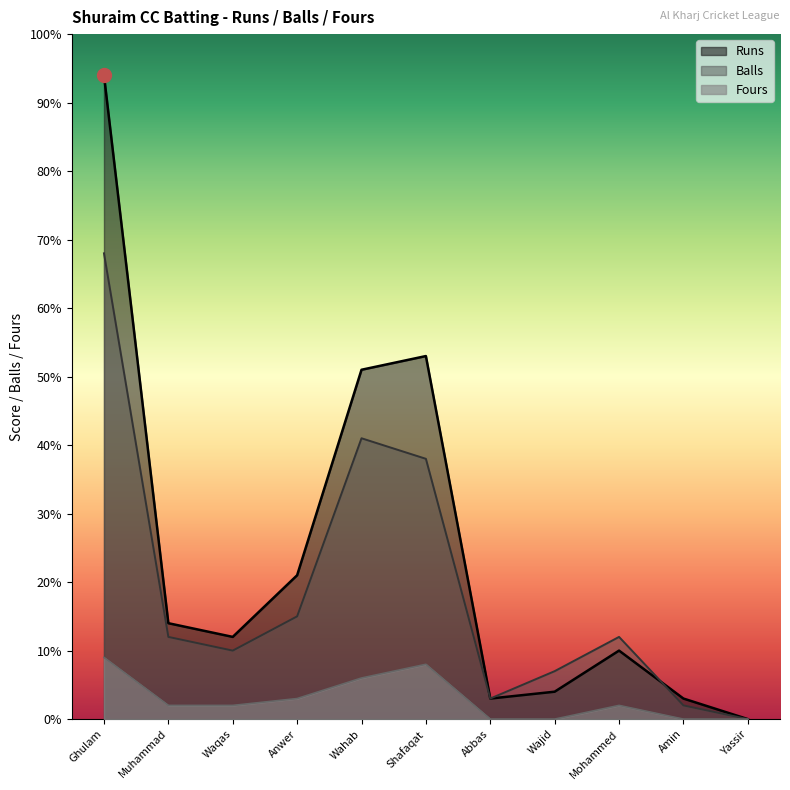

True or false: Fours and Runs intersect in this chart.

False